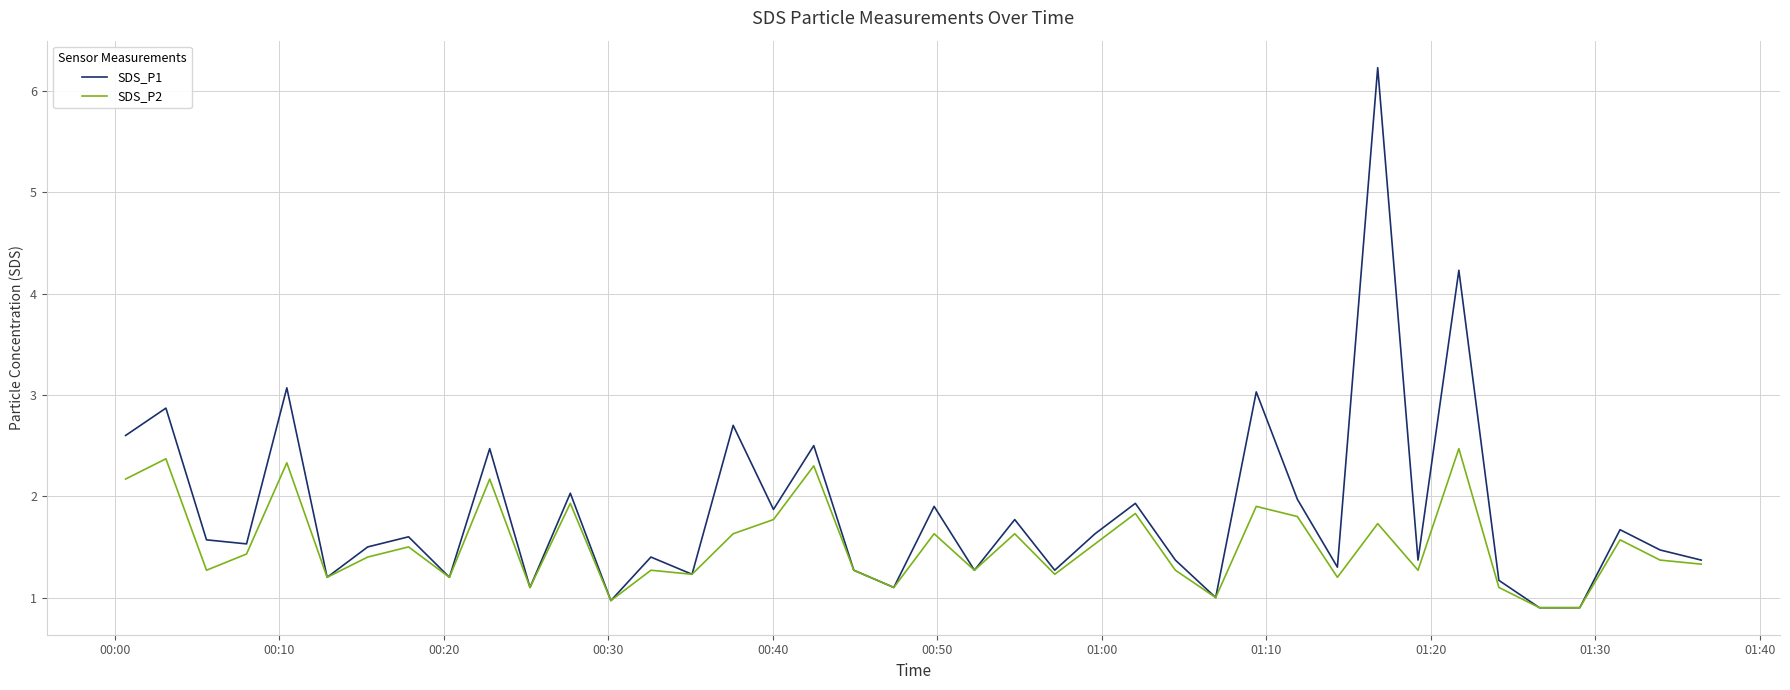

Which series has the largest total across all categories?

SDS_P1